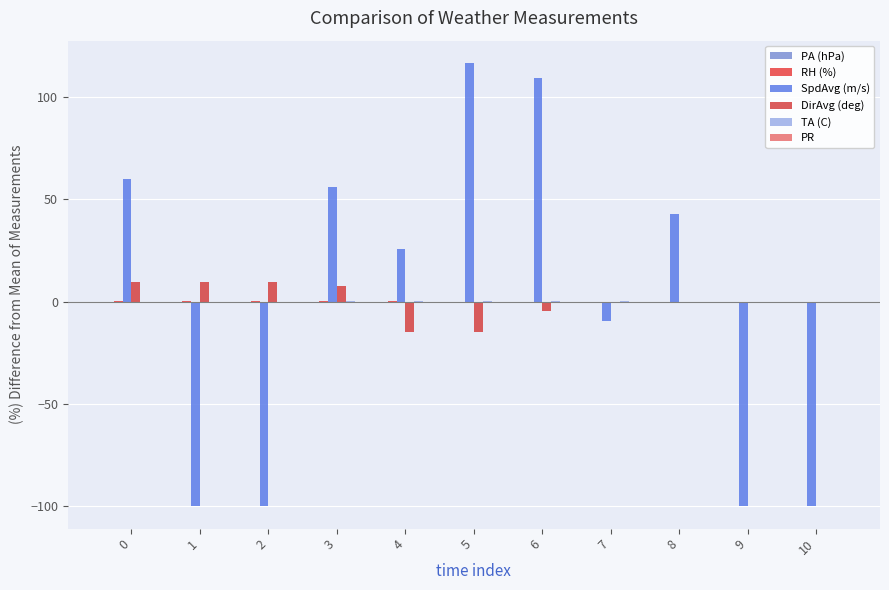

At which label does TA (C) reach its minimum?

1